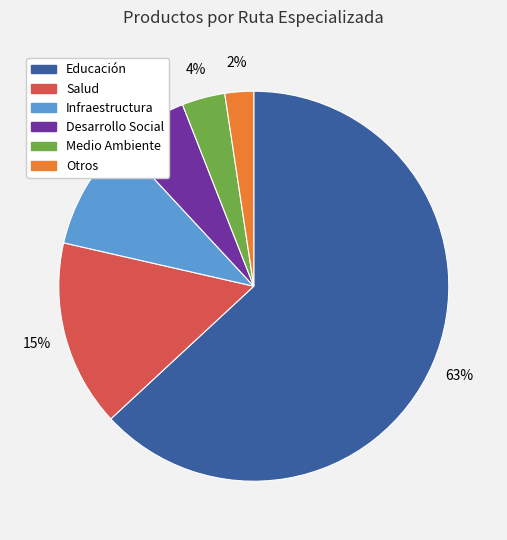

What percentage is the Salud slice, to the nearest percent?

15%